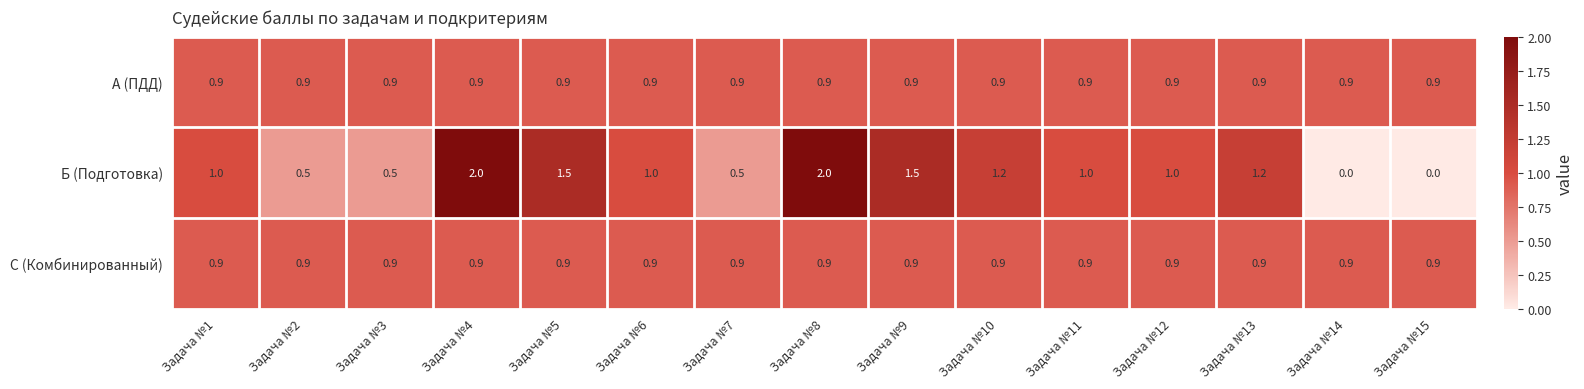

What is the average value of the С (Комбинированный) series?

0.9